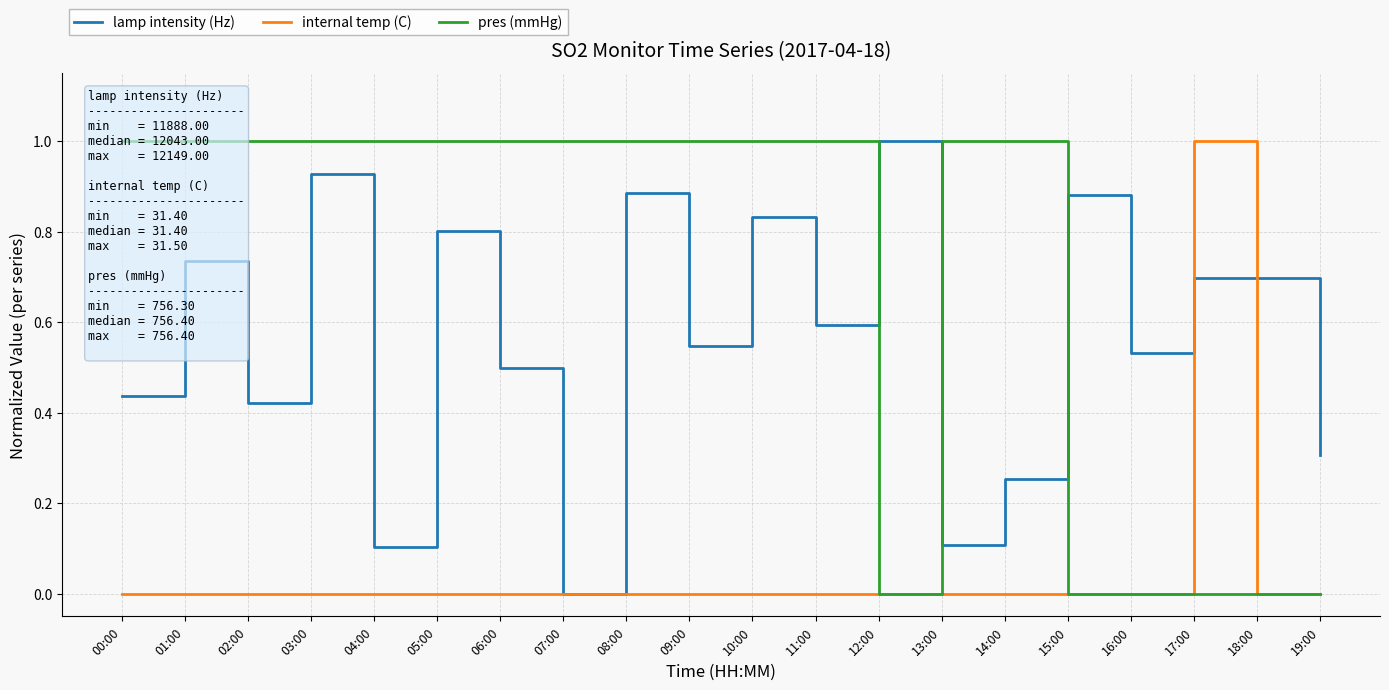

What is the label of the 9th point from the right?

11:00